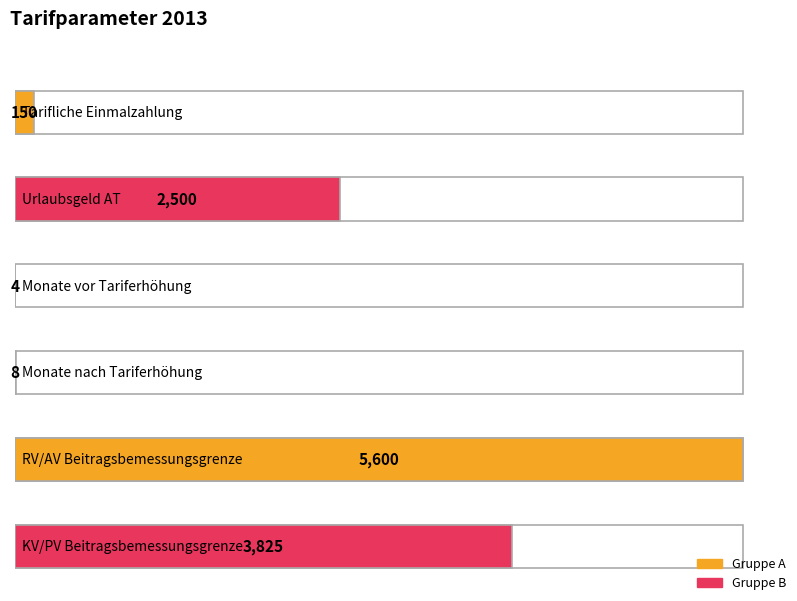

What is the difference between the values at Urlaubsgeld AT and Monate nach Tariferhöhung?

2492